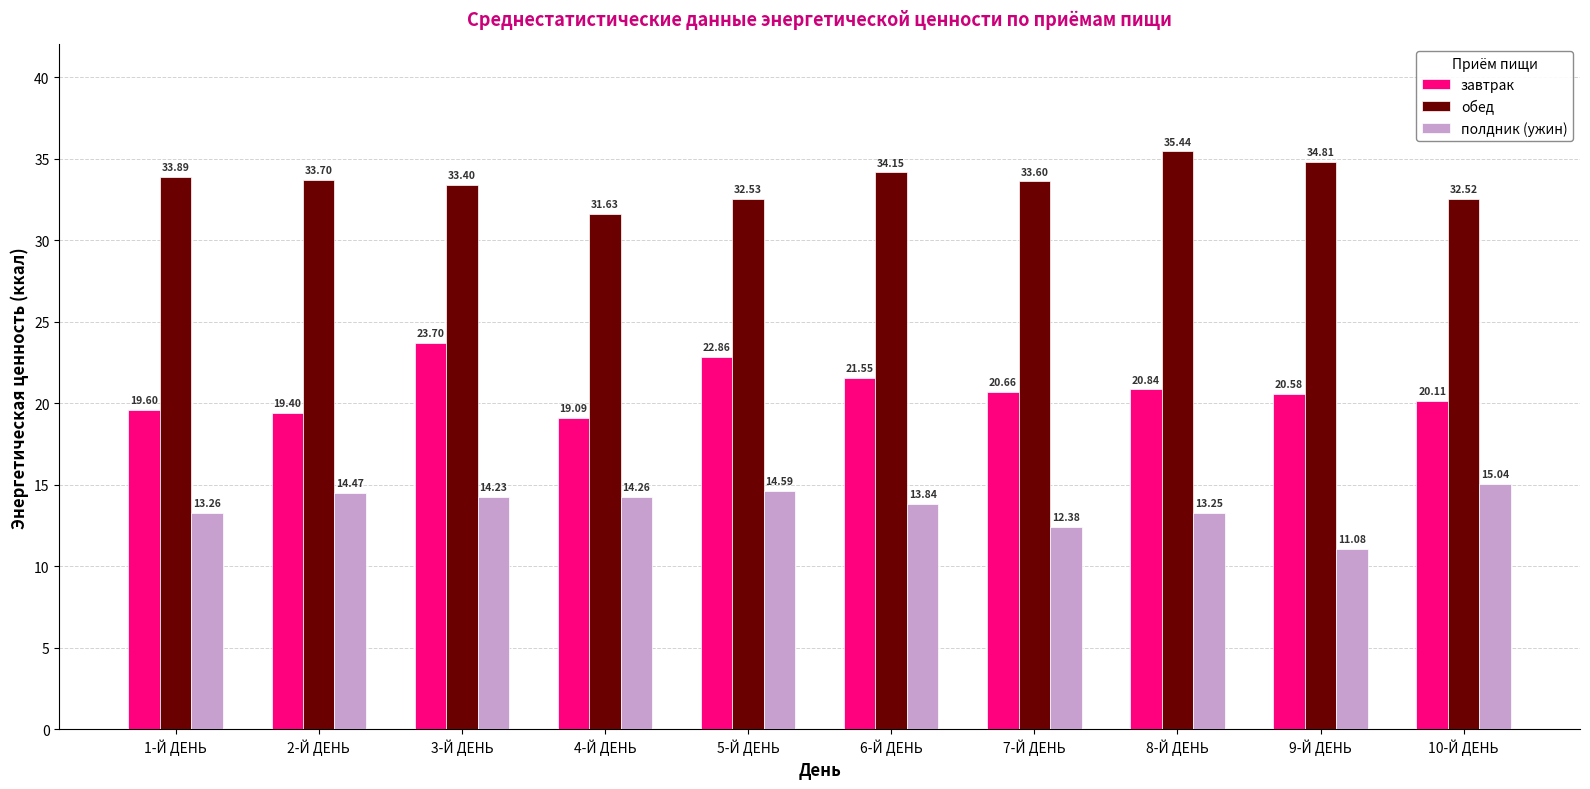

At 2-Й ДЕНЬ, list the series in order from largest to smallest.

обед, завтрак, полдник (ужин)